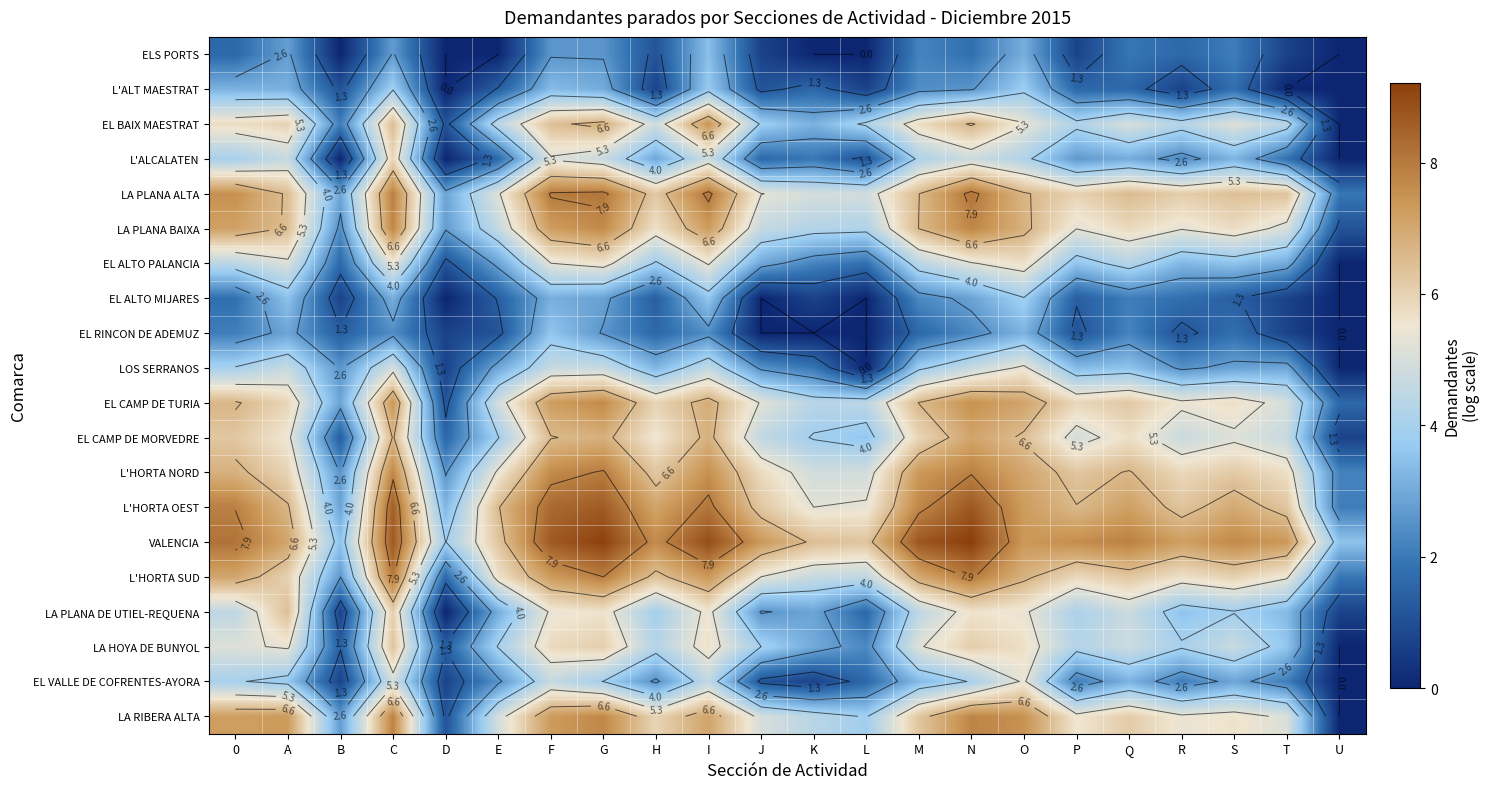

Which category has the lowest value in the LA RIBERA ALTA series?

U